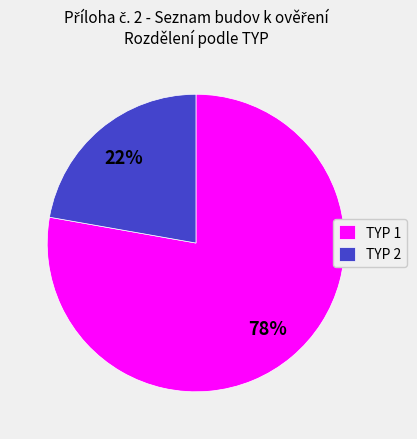

To the nearest percent, what portion does TYP 1 represent?

78%